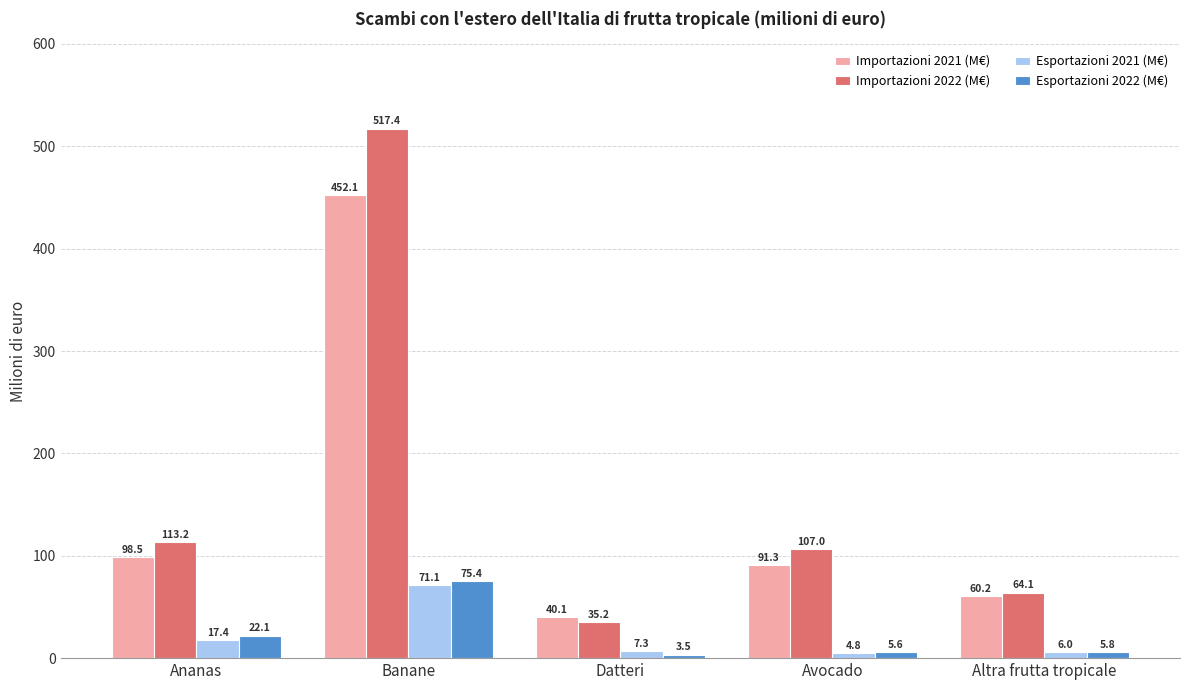

Which series has the largest total across all categories?

Importazioni 2022 (M€)